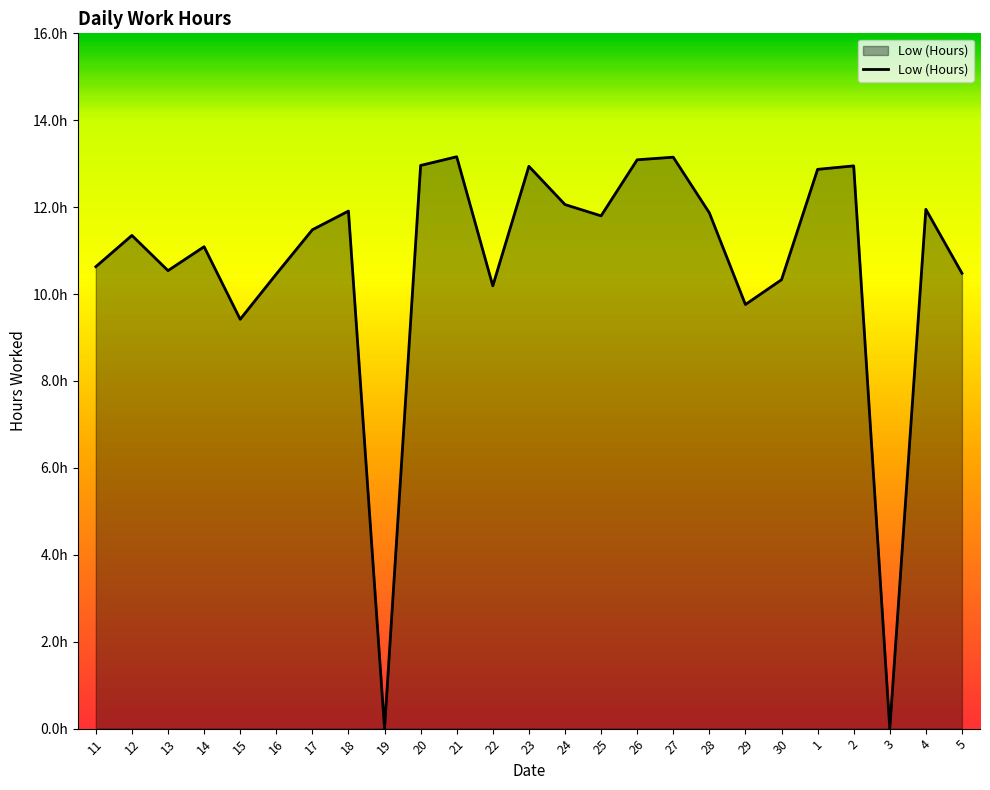

How many interior local valleys (lower than both neighbors) does the data have?

7